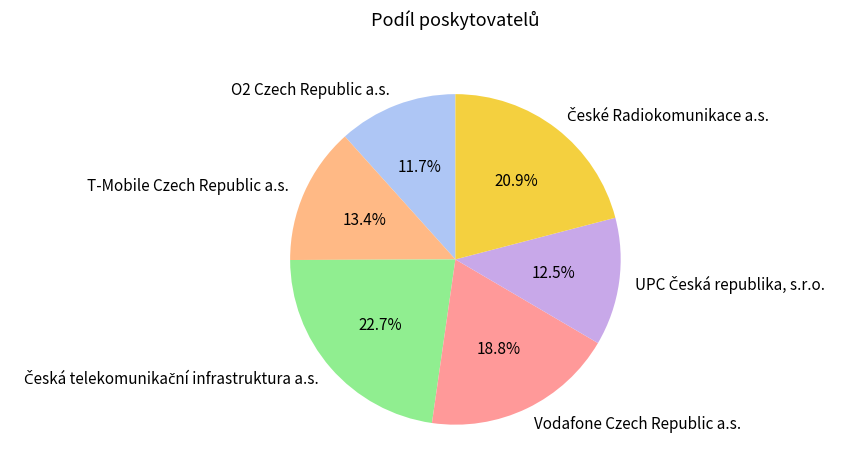

What is the total percentage of Vodafone Czech Republic a.s. and O2 Czech Republic a.s.?

30.5%